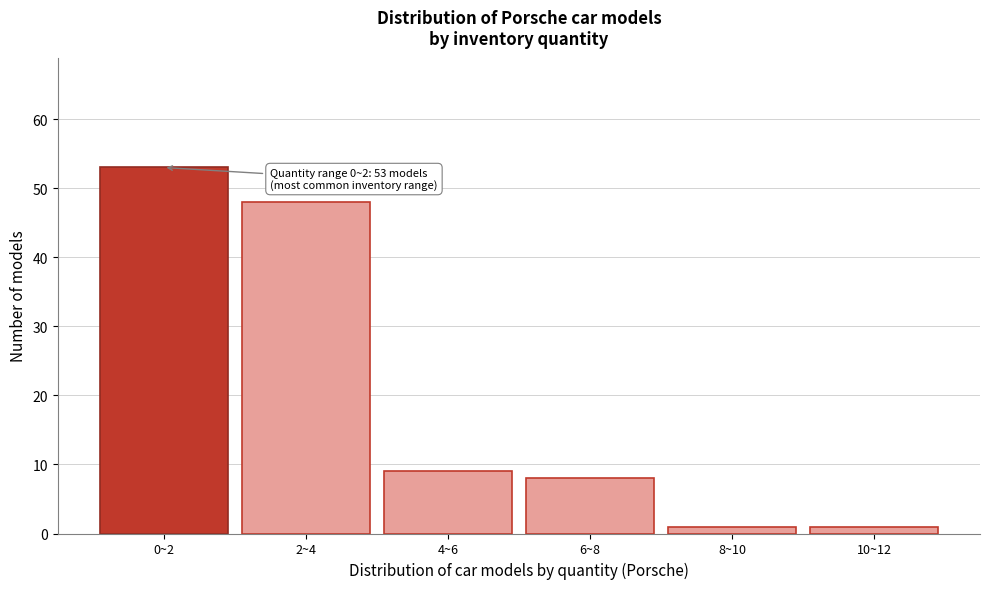

Reading left to right, extract all data points from this chart.

0~2=53	2~4=48	4~6=9	6~8=8	8~10=1	10~12=1